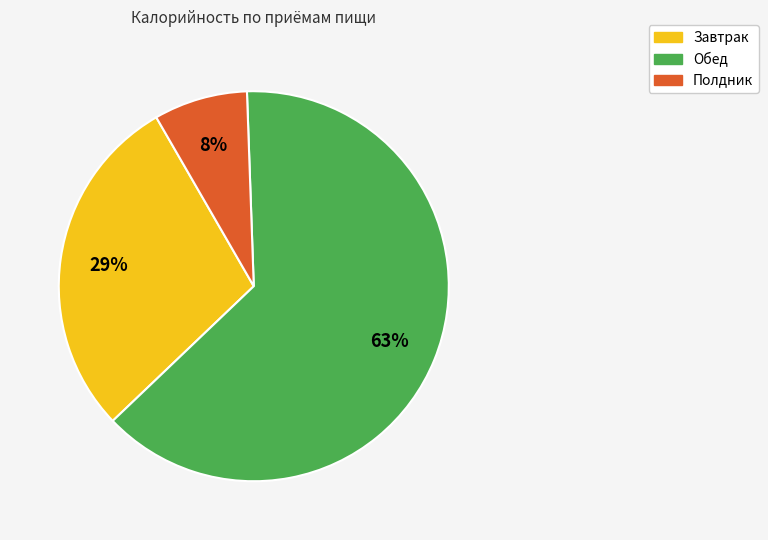

What is the ratio of the value at Обед to the value at Завтрак?

2.2